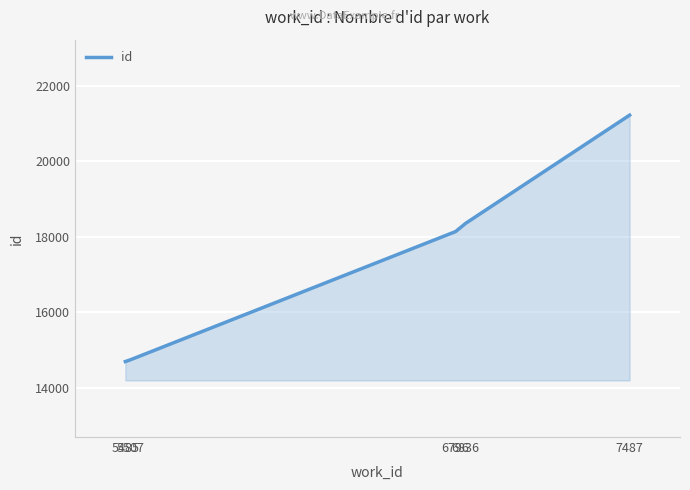

True or false: the data has more than 0 interior local peaks.

False